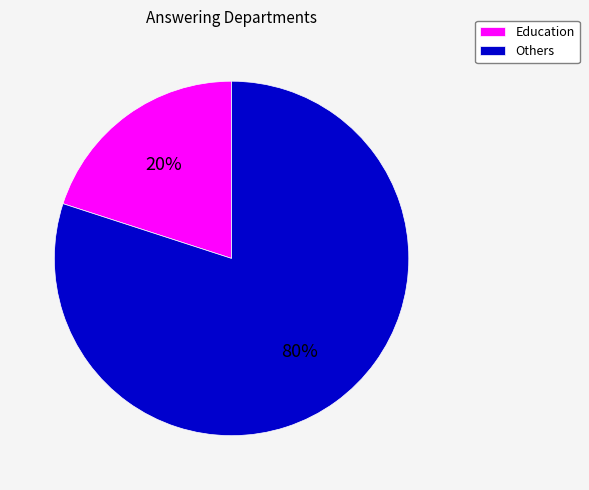

Is it true that Others is 66% of the pie?

False